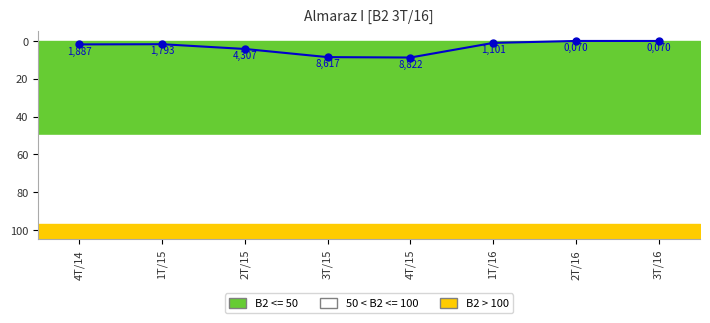

How many values are below 1?

2